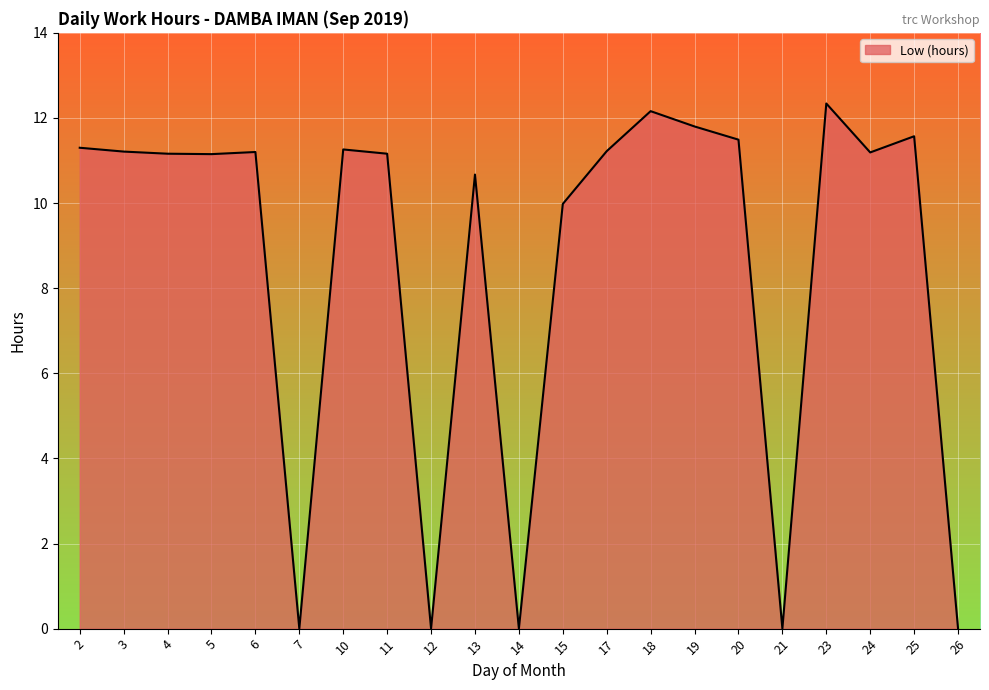

What is the change in value from 13 to 19?

+1.1